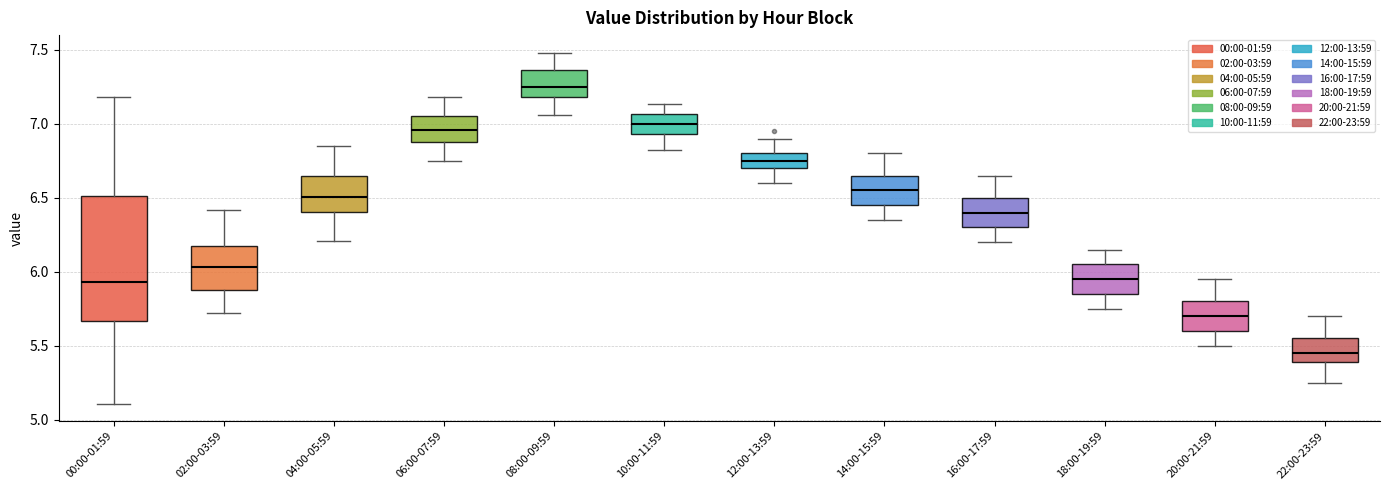

Comparing the boxes themselves (not the whiskers), which one is the tallest?

00:00-01:59